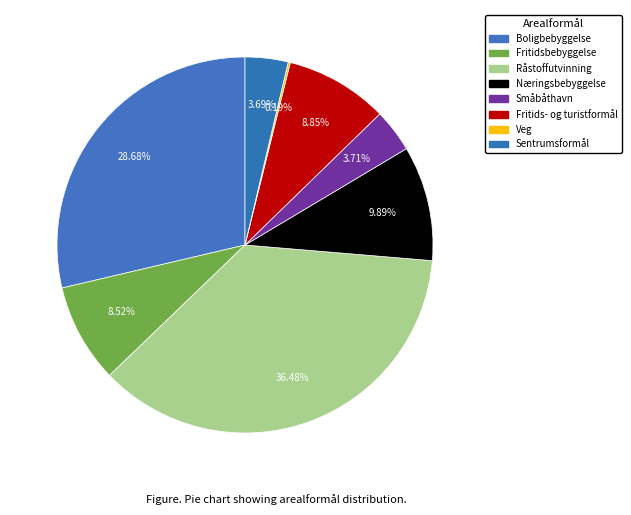

Count the number of slices in the pie.

8